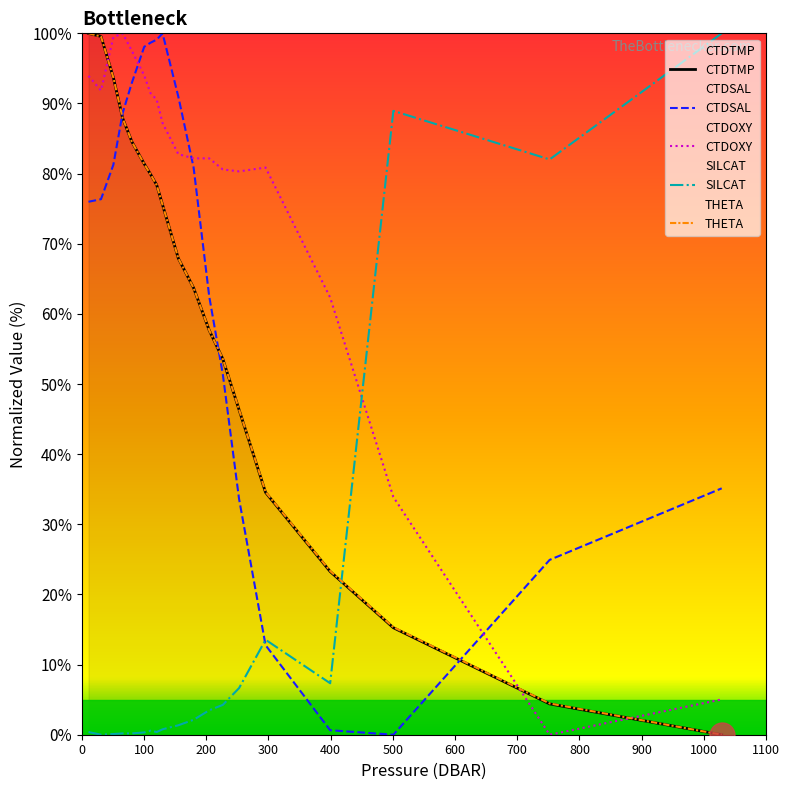

Which series ends up on top after the final intersection of THETA and CTDSAL?

CTDSAL